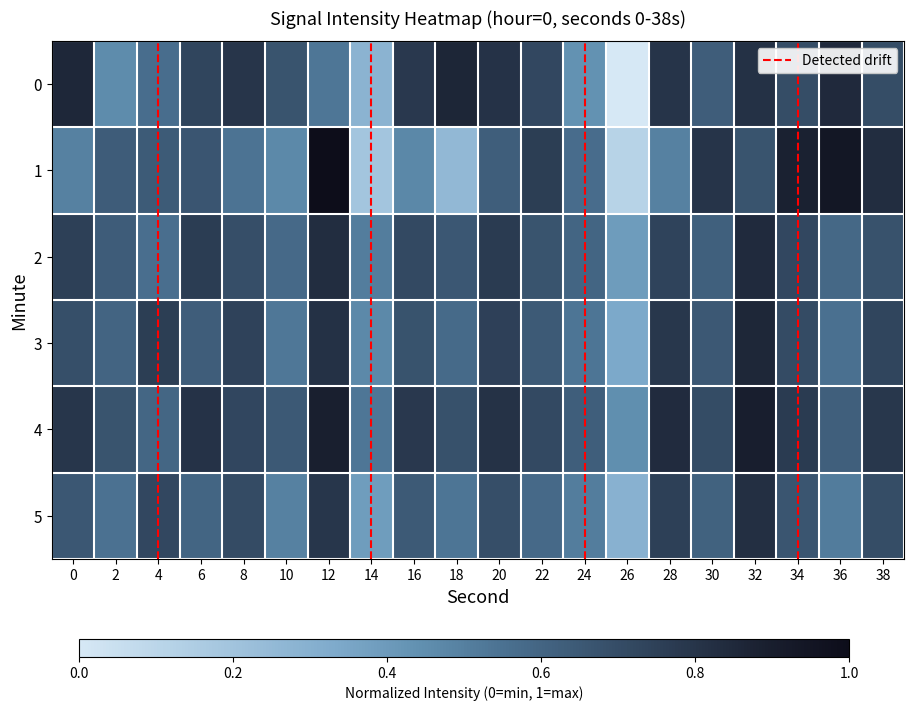

Reading right to left, extract all data points from this chart.

0: 38=0.7	36=0.8	34=0.7	32=0.8	30=0.6	28=0.8	26=0.0	24=0.4	22=0.7	20=0.8	18=0.9	16=0.8	14=0.3	12=0.5	10=0.7	8=0.8	6=0.7	4=0.6	2=0.5	0=0.9
1: 38=0.8	36=0.9	34=0.9	32=0.7	30=0.8	28=0.5	26=0.1	24=0.6	22=0.8	20=0.6	18=0.3	16=0.5	14=0.2	12=1.0	10=0.5	8=0.5	6=0.7	4=0.6	2=0.6	0=0.5
2: 38=0.7	36=0.6	34=0.7	32=0.8	30=0.6	28=0.7	26=0.4	24=0.6	22=0.7	20=0.8	18=0.7	16=0.7	14=0.5	12=0.8	10=0.6	8=0.7	6=0.8	4=0.6	2=0.6	0=0.8
3: 38=0.7	36=0.6	34=0.7	32=0.9	30=0.7	28=0.8	26=0.3	24=0.5	22=0.6	20=0.7	18=0.6	16=0.7	14=0.5	12=0.8	10=0.5	8=0.7	6=0.6	4=0.8	2=0.6	0=0.7
4: 38=0.8	36=0.6	34=0.8	32=0.9	30=0.7	28=0.8	26=0.4	24=0.6	22=0.7	20=0.8	18=0.7	16=0.8	14=0.5	12=0.9	10=0.6	8=0.7	6=0.8	4=0.6	2=0.7	0=0.8
5: 38=0.7	36=0.5	34=0.7	32=0.8	30=0.6	28=0.8	26=0.3	24=0.5	22=0.6	20=0.7	18=0.5	16=0.6	14=0.4	12=0.8	10=0.5	8=0.7	6=0.6	4=0.7	2=0.5	0=0.7